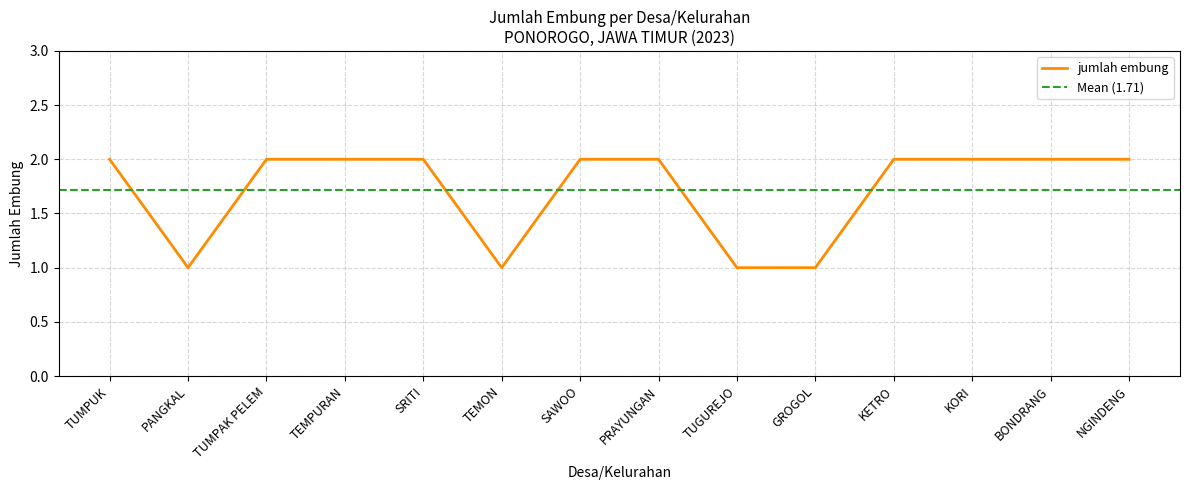

The chart shows a value of 2 at NGINDENG. True or false?

True